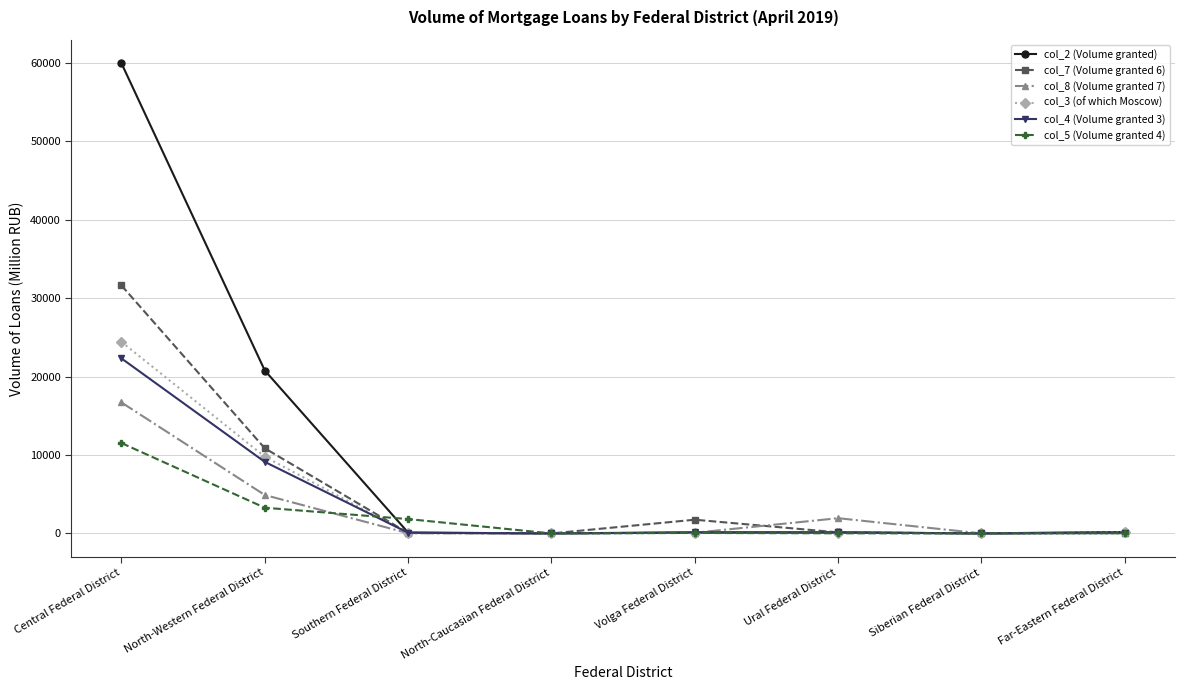

The value of col_7 (Volume granted 6) at Siberian Federal District is 0. True or false?

True